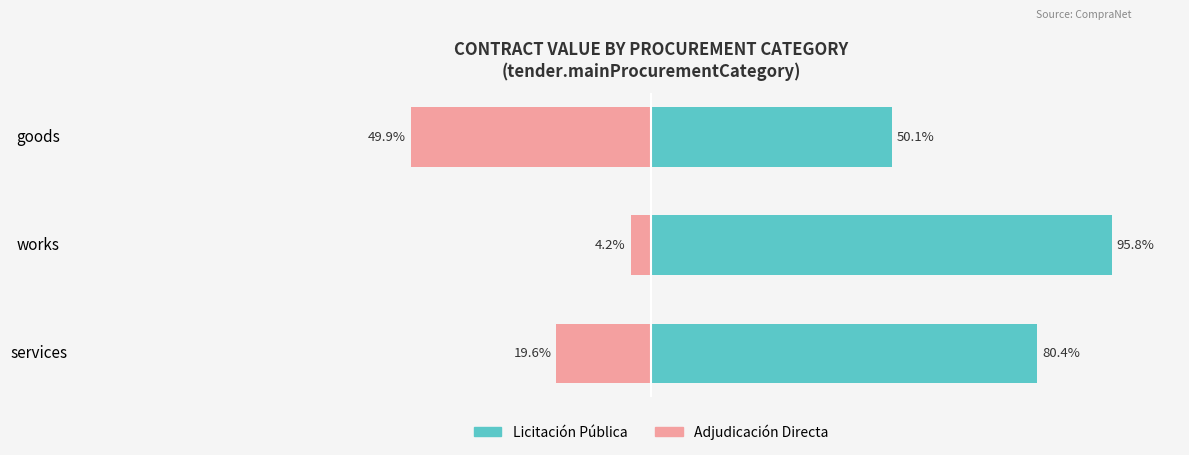

How many bars are there in each group?

2